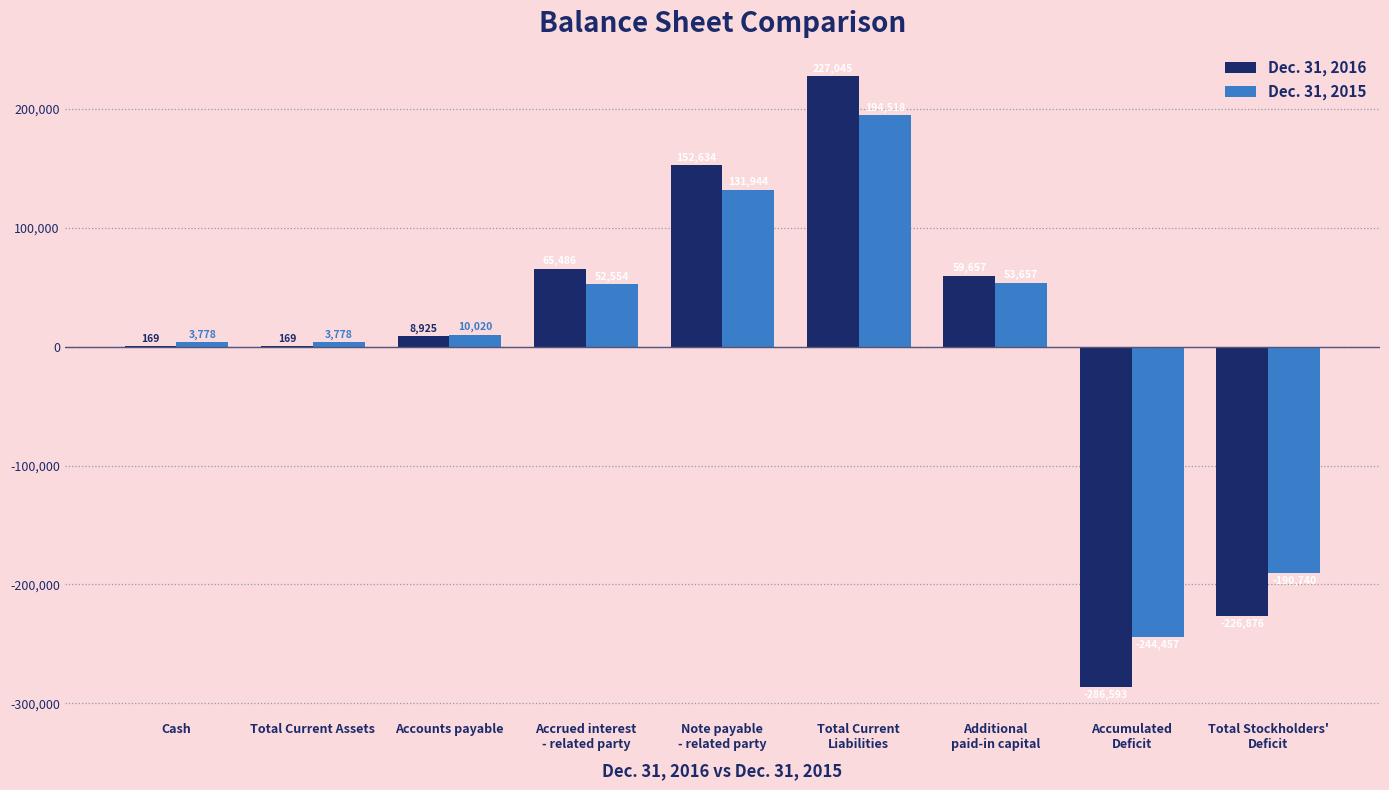

What are all the series names shown in the legend?

Dec. 31, 2016, Dec. 31, 2015